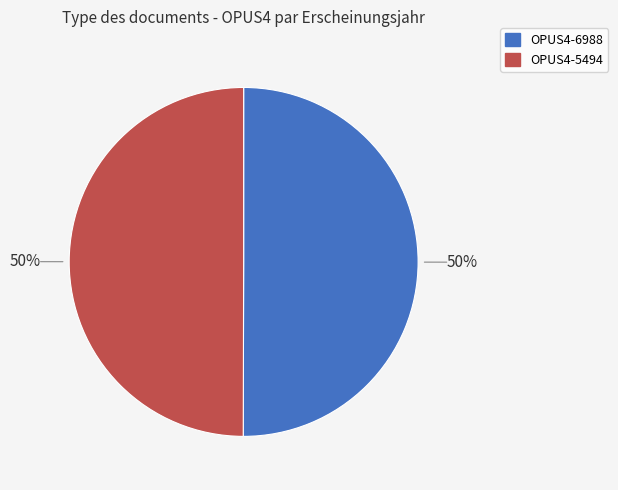

Is it true that OPUS4-6988 is 50% of the pie?

True